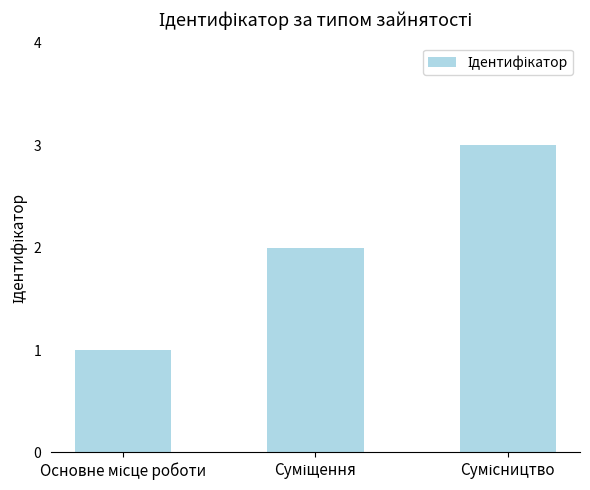

What is the difference between the second highest and minimum values?

1